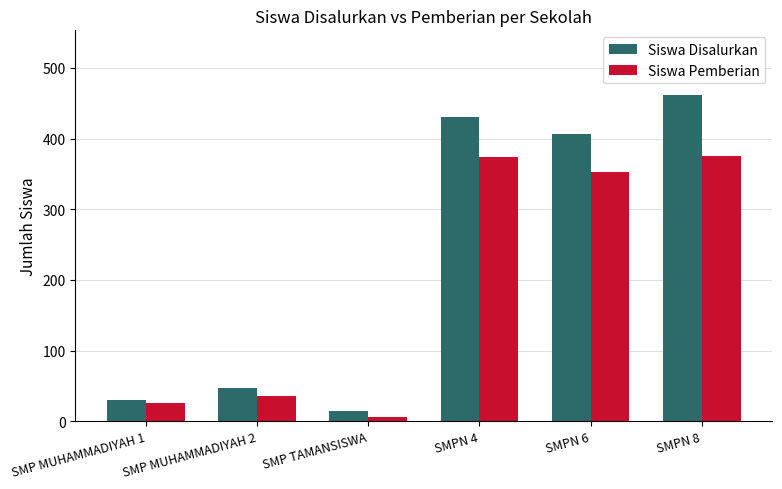

How many groups of bars are there?

6